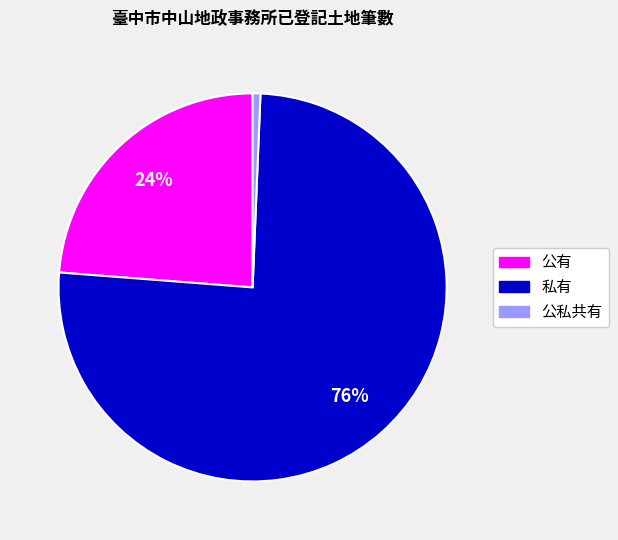

Is the sum of 私有 and 公私共有 greater than half?

Yes